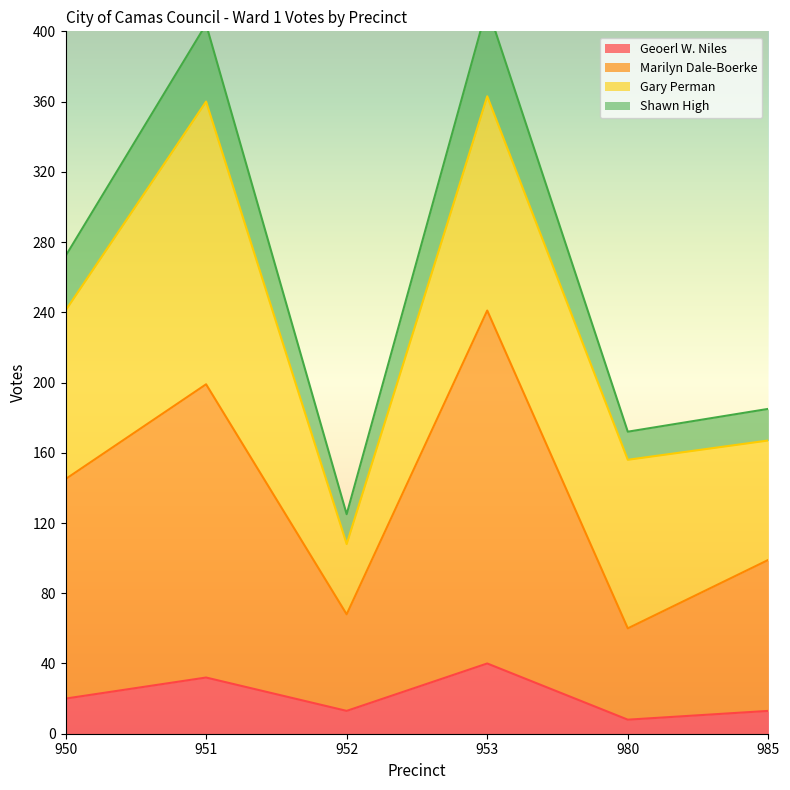

At which category does Geoerl W. Niles reach its first local peak?

951